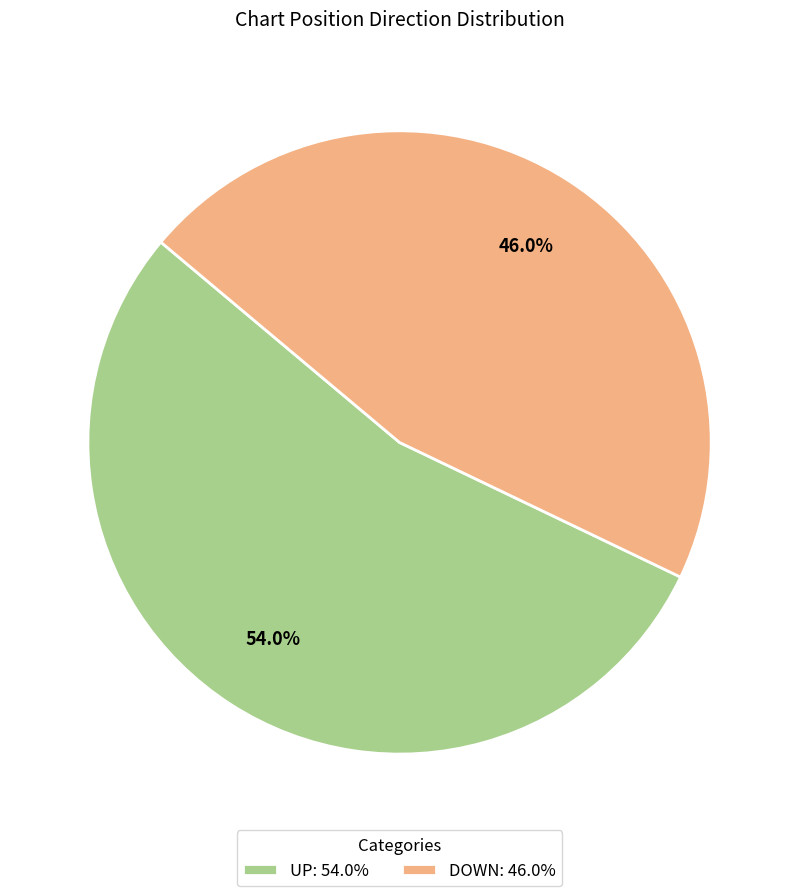

How many segments does this pie chart have?

2